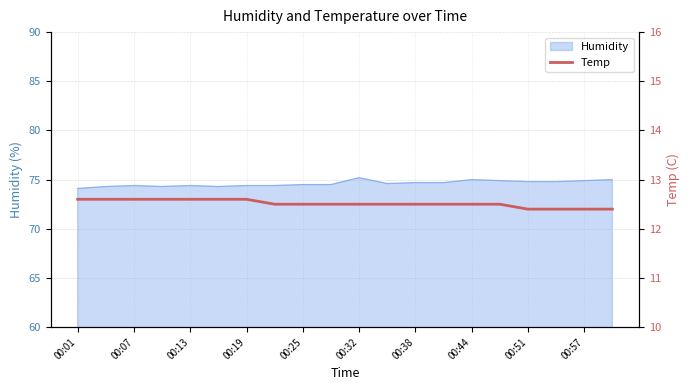

The Humidity series shows 116.5 at 00:07. True or false?

False